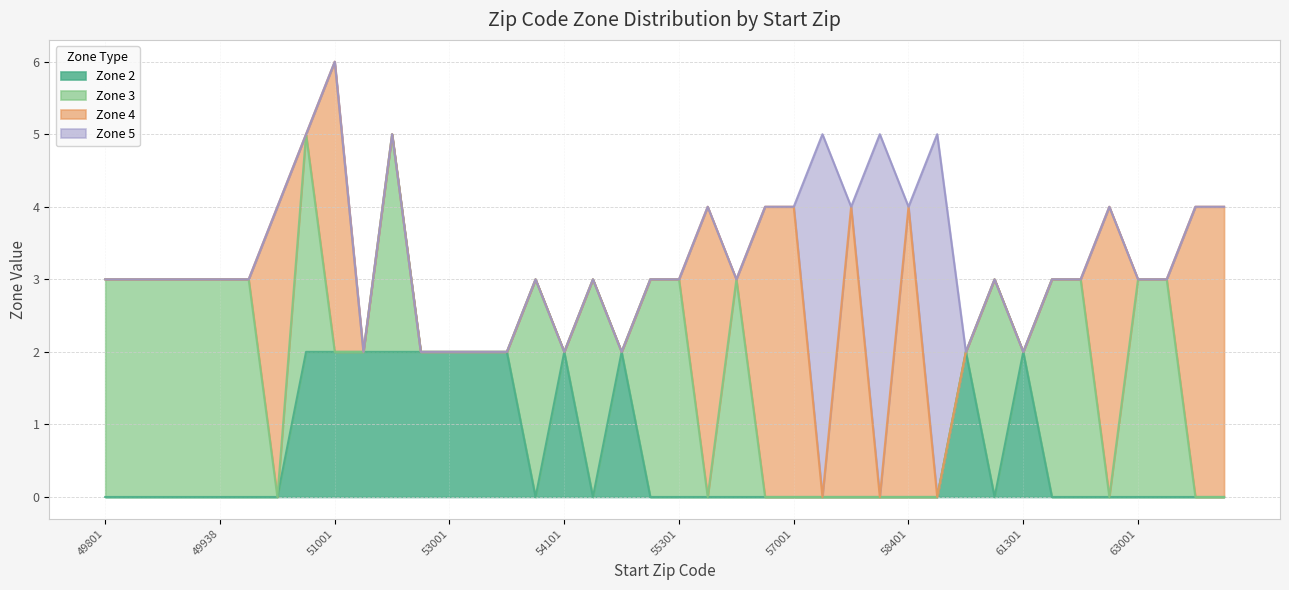

What is the sum of all Zone 3 values?

54